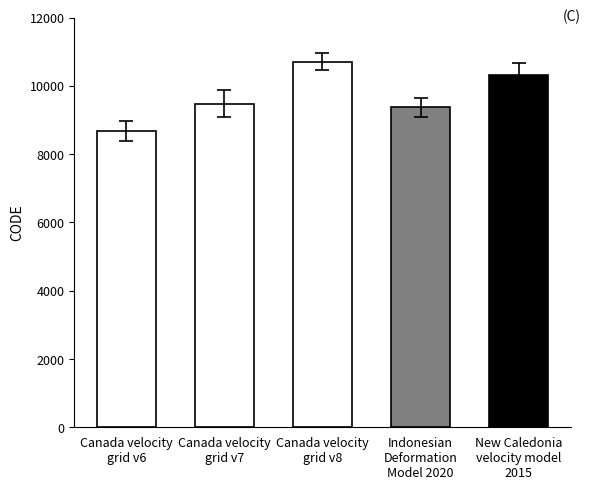

What is the value of the 3rd bar from the left?

10707